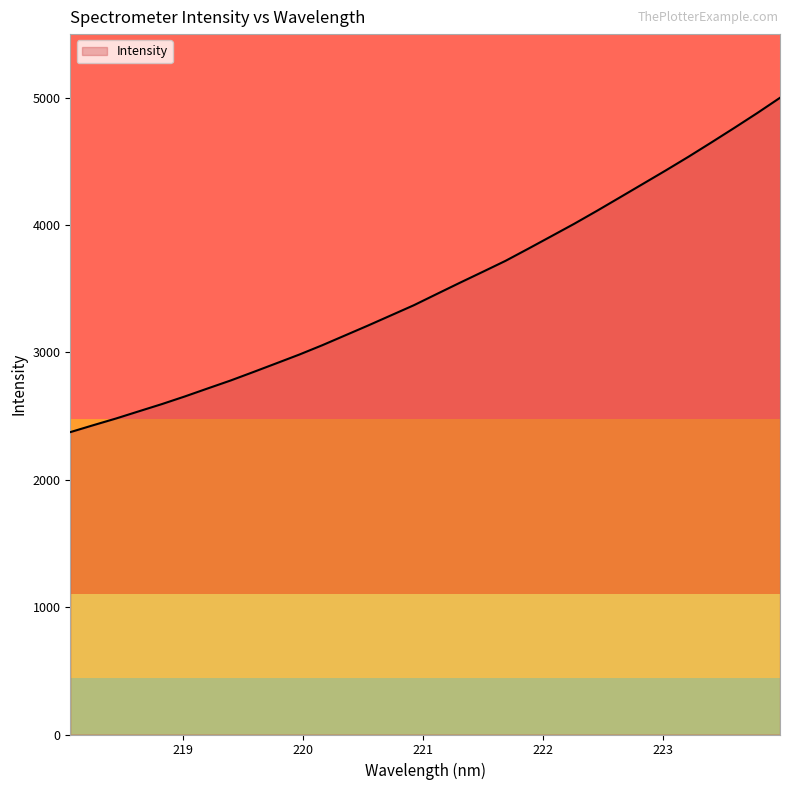

What is the greatest value displayed?

4999.7